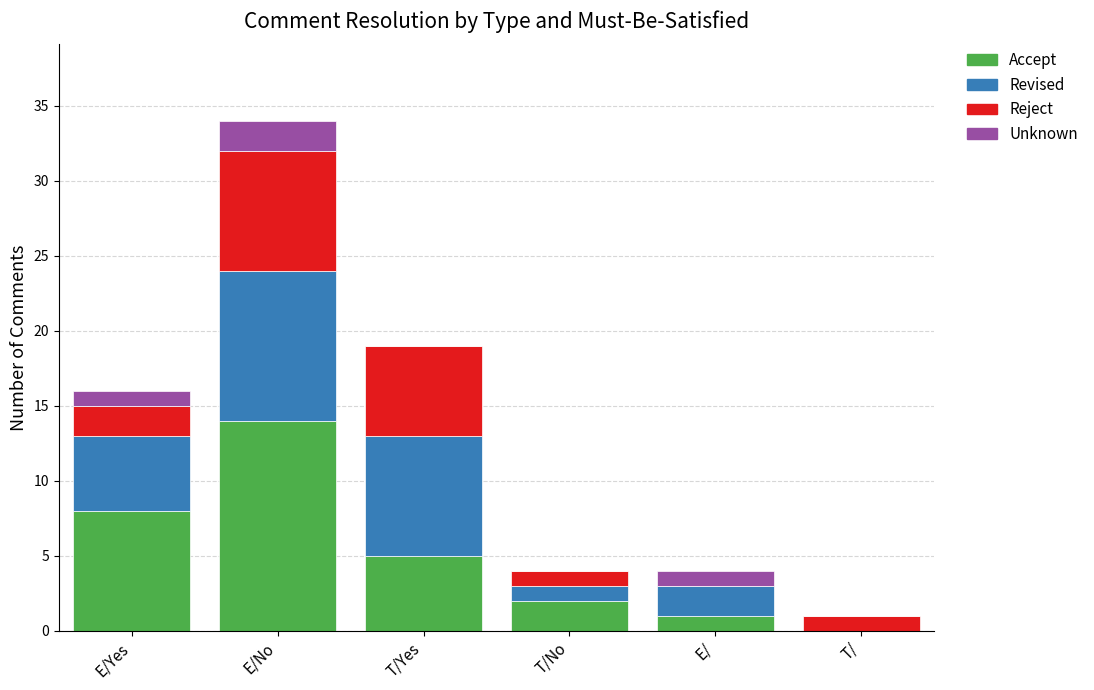

What is the maximum value for Accept?

14